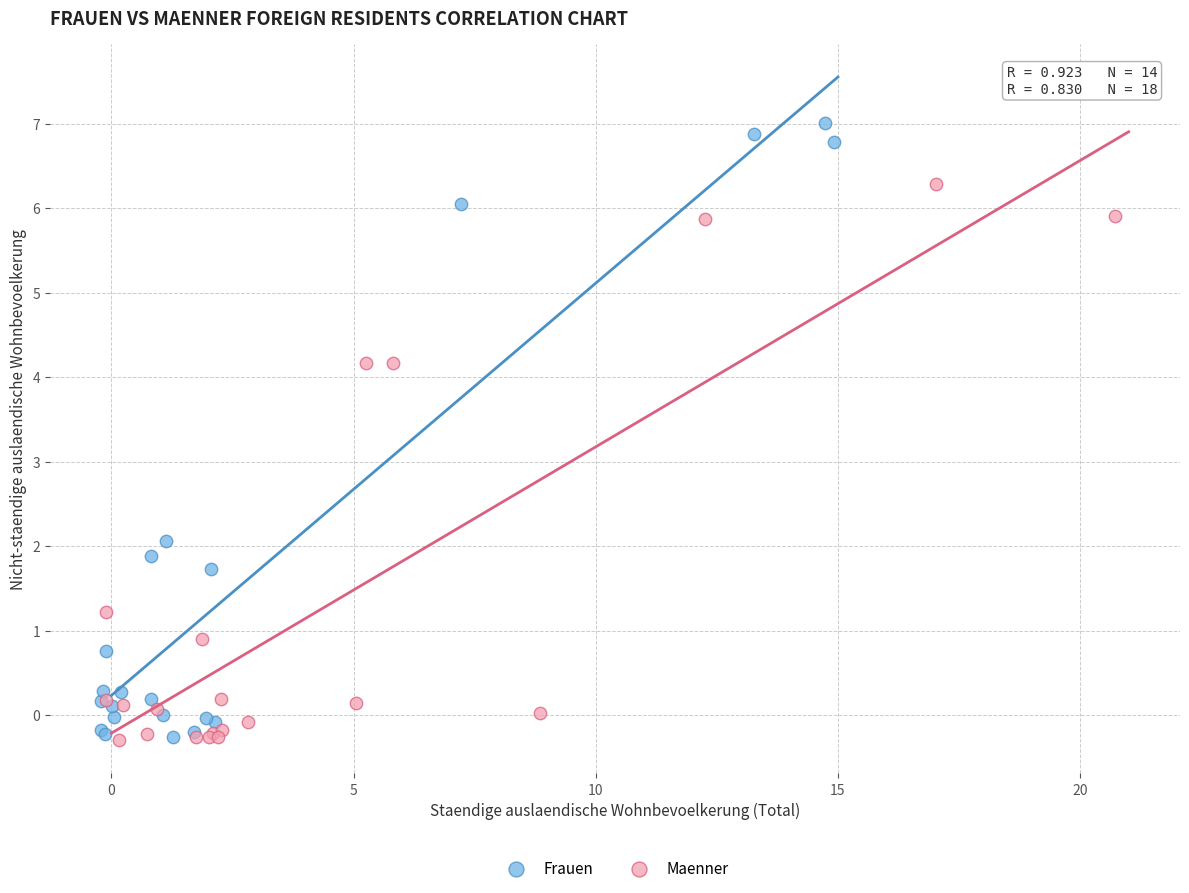

Which series reaches the maximum Y coordinate?

Frauen